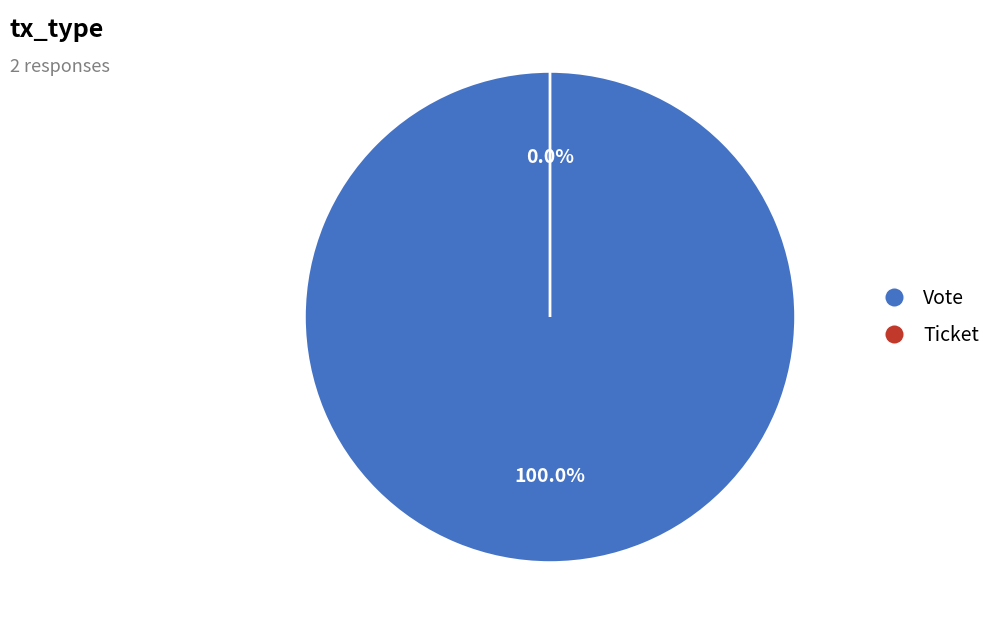

Is the sum of Vote and Ticket greater than half?

Yes